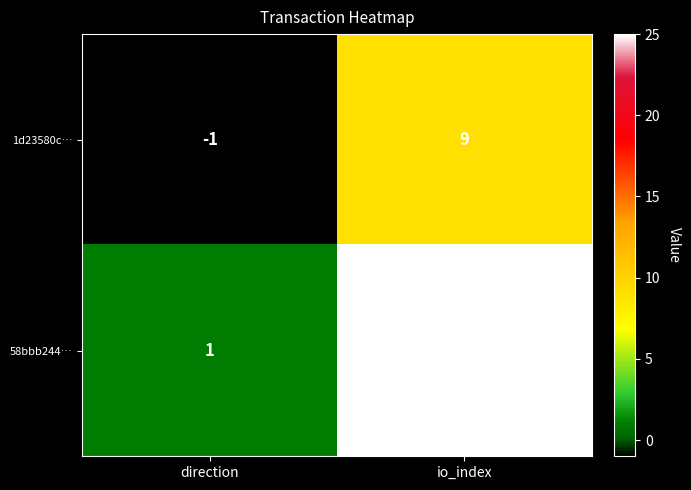

What is the minimum value shown in the chart?

-1